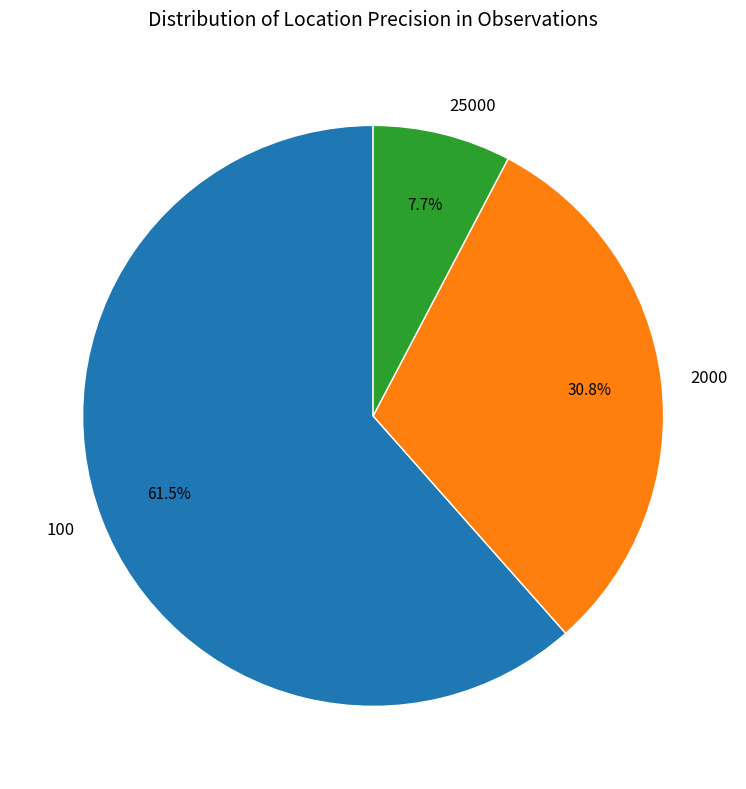

To the nearest percent, what is the combined percentage of 2000 and 100?

92%